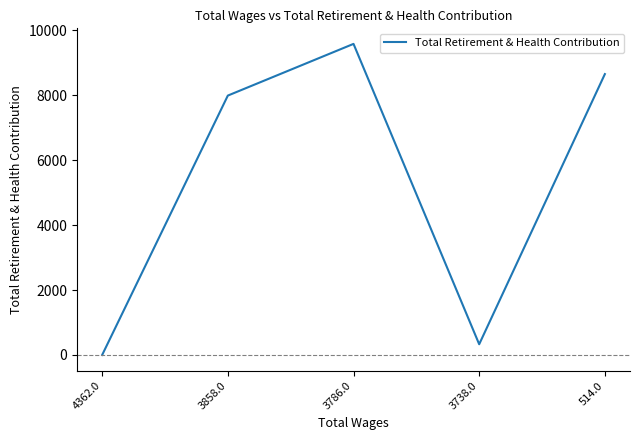

Reading left to right, extract all data points from this chart.

4362.0=0	3858.0=7989	3786.0=9581	3738.0=330	514.0=8651